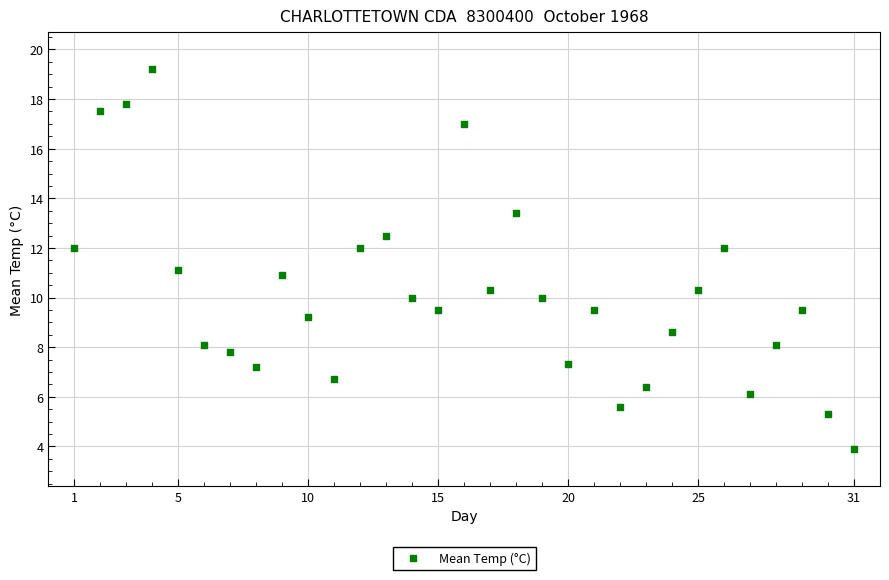

What is the range of Y values (max minus min)?

15.3